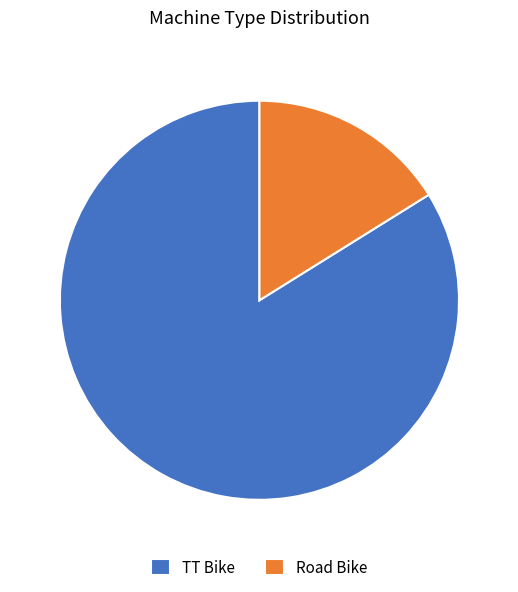

Between TT Bike and Road Bike, which is larger?

TT Bike